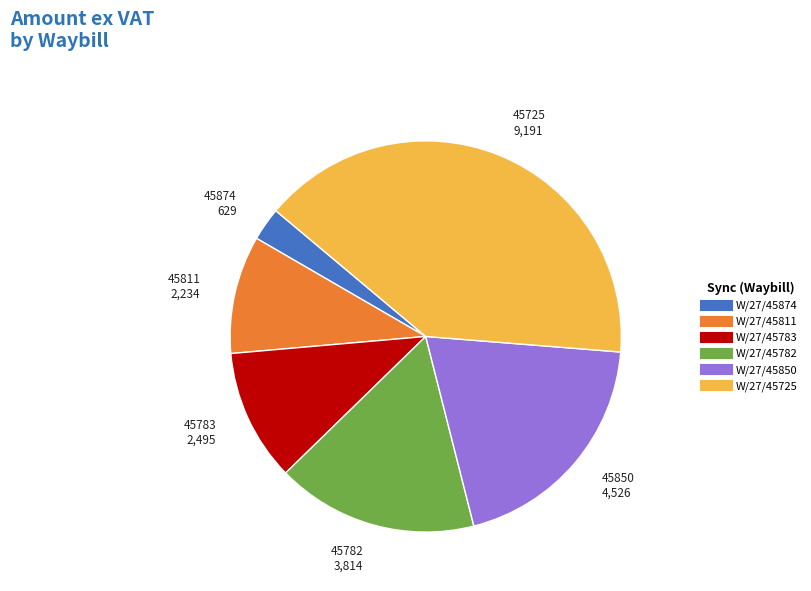

How many segments does this pie chart have?

6